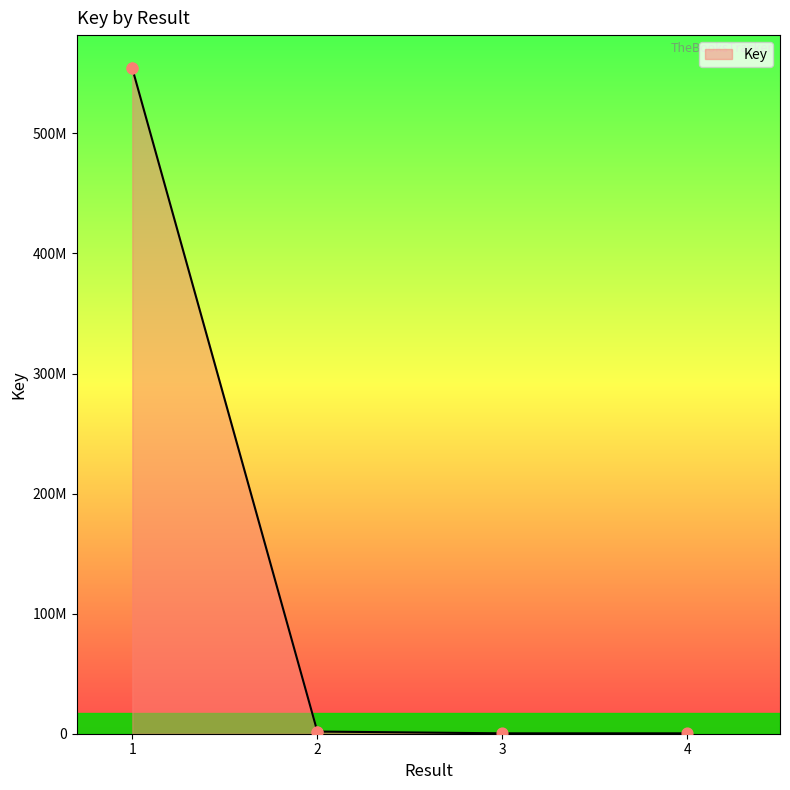

Approximately how many times larger is the value at 2 compared to 4?

5.5